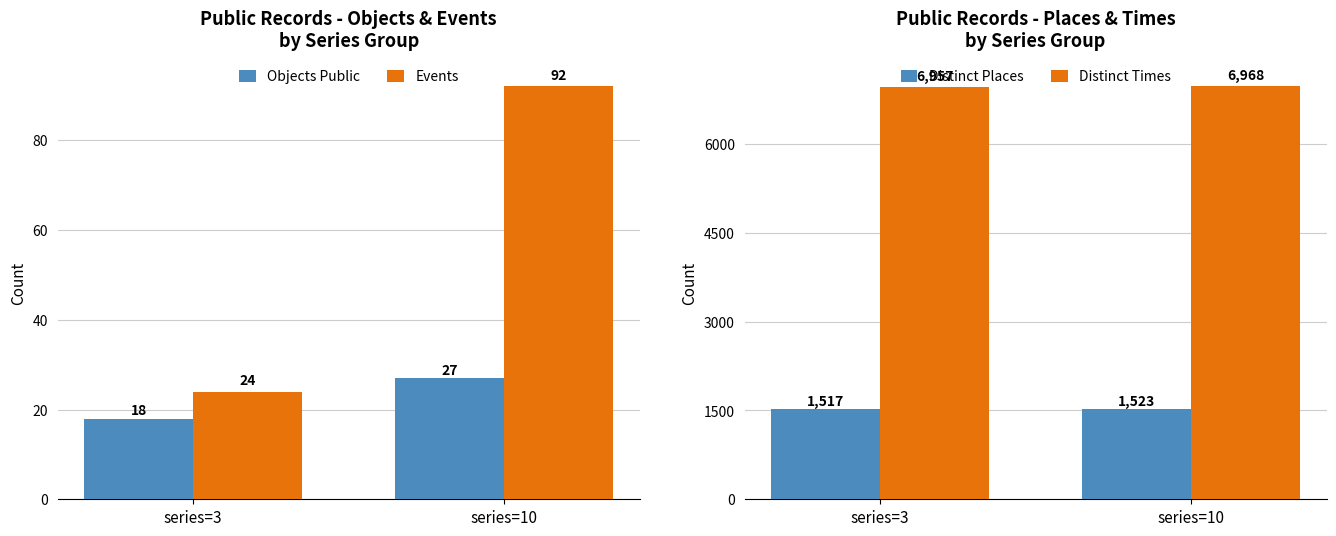

Which category has the lowest value in the Objects Public series?

series=3